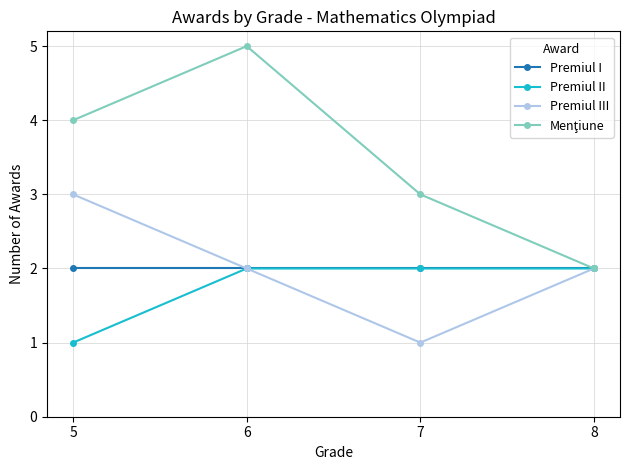

Is this an area chart (filled region under the line)?

No